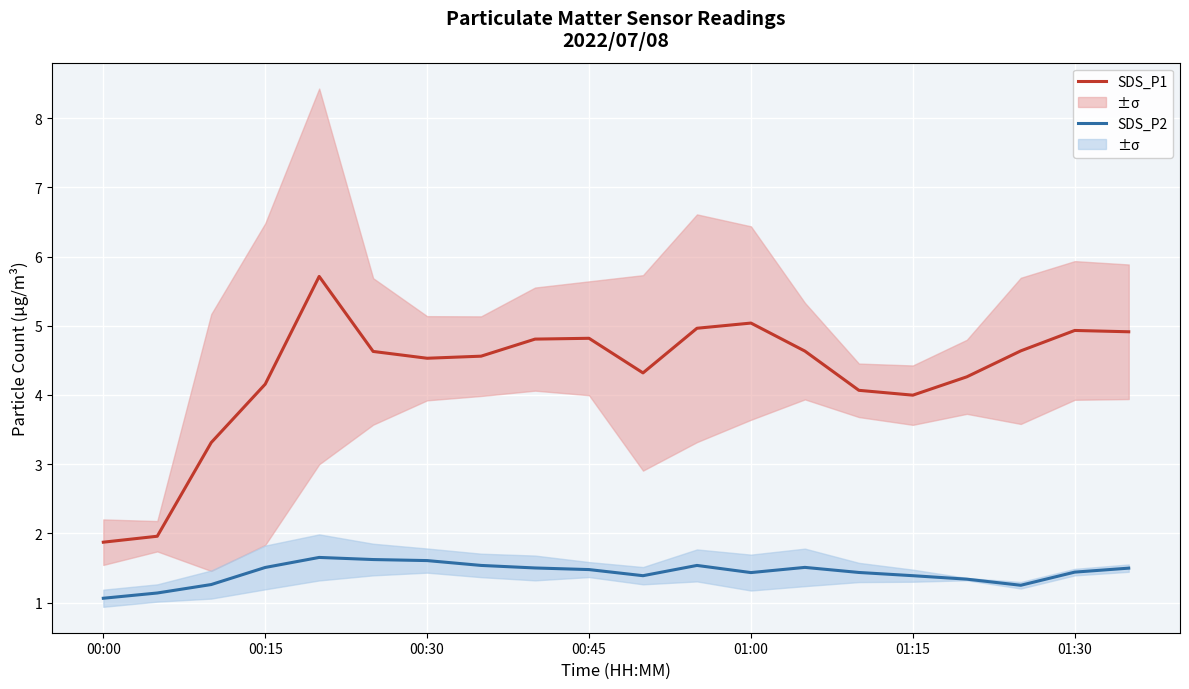

The value of SDS_P2 at 00:00 is 1.1. True or false?

True